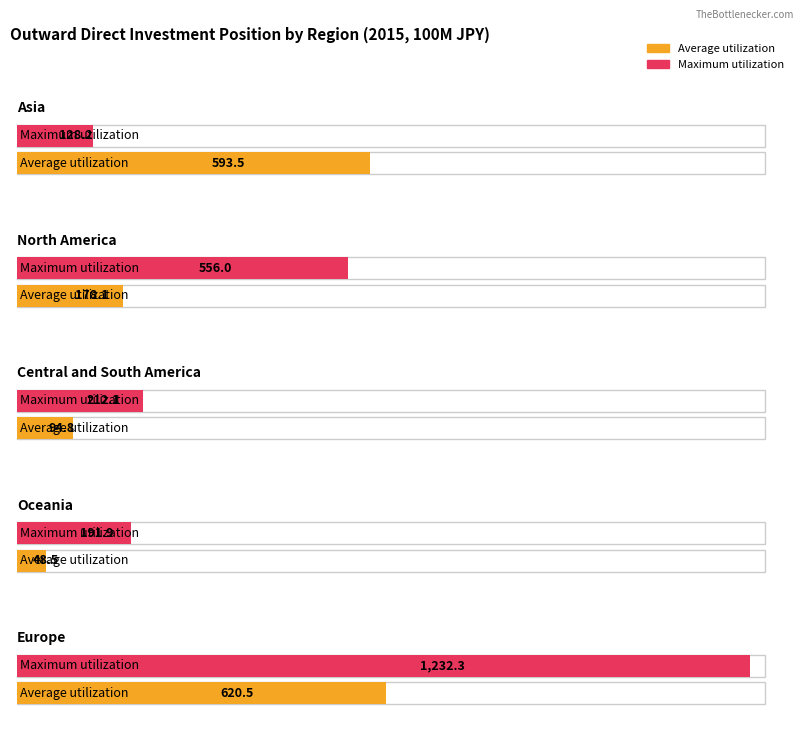

What is the difference between the second highest and second lowest values in the Average utilization series?

498.7